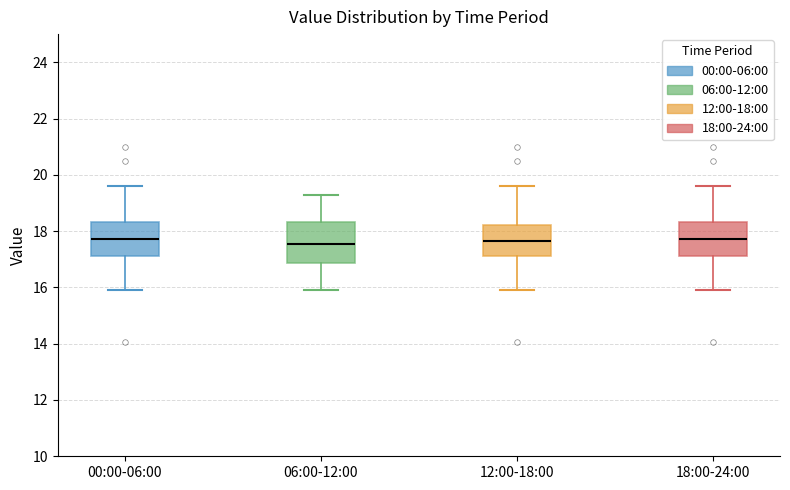

Where is the upper edge of the box for 18:00-24:00 on the y-axis? The values are not printed on the chart, so give them approximately, as read against the axis.

18.4